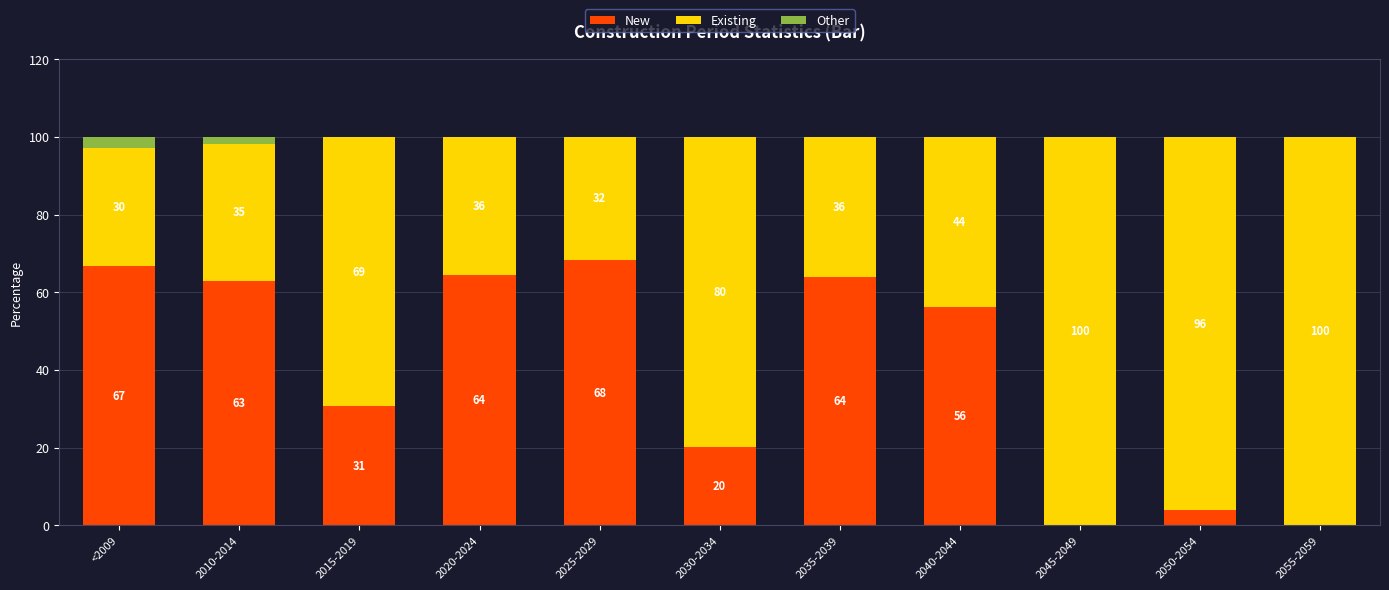

Where is New nearest to the value 34?

2015-2019